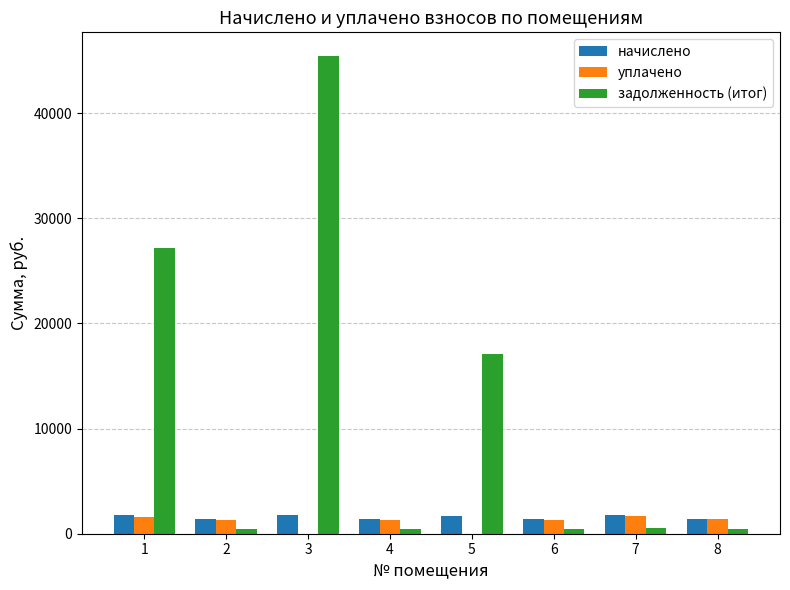

Which series has the largest total across all categories?

задолженность (итог)